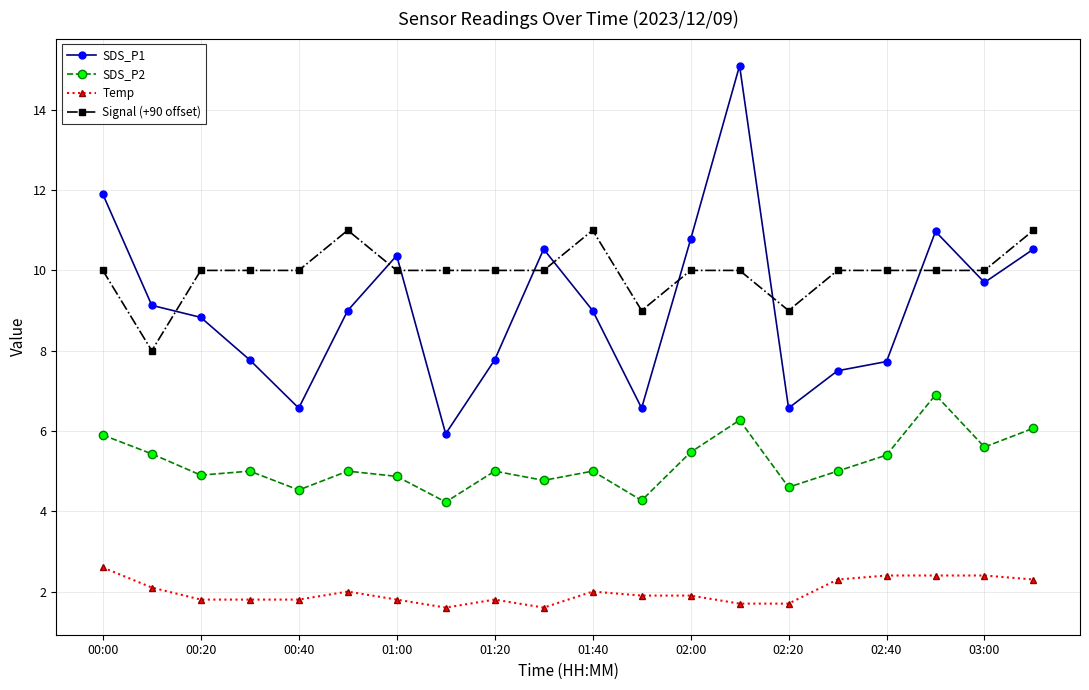

What is the maximum value for Signal (+90 offset)?

11.0